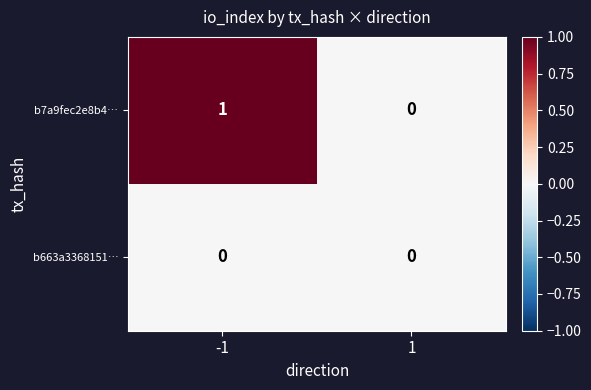

Is the value of b7a9fec2e8b4… at -1 greater than the value of b663a3368151… at 1?

Yes